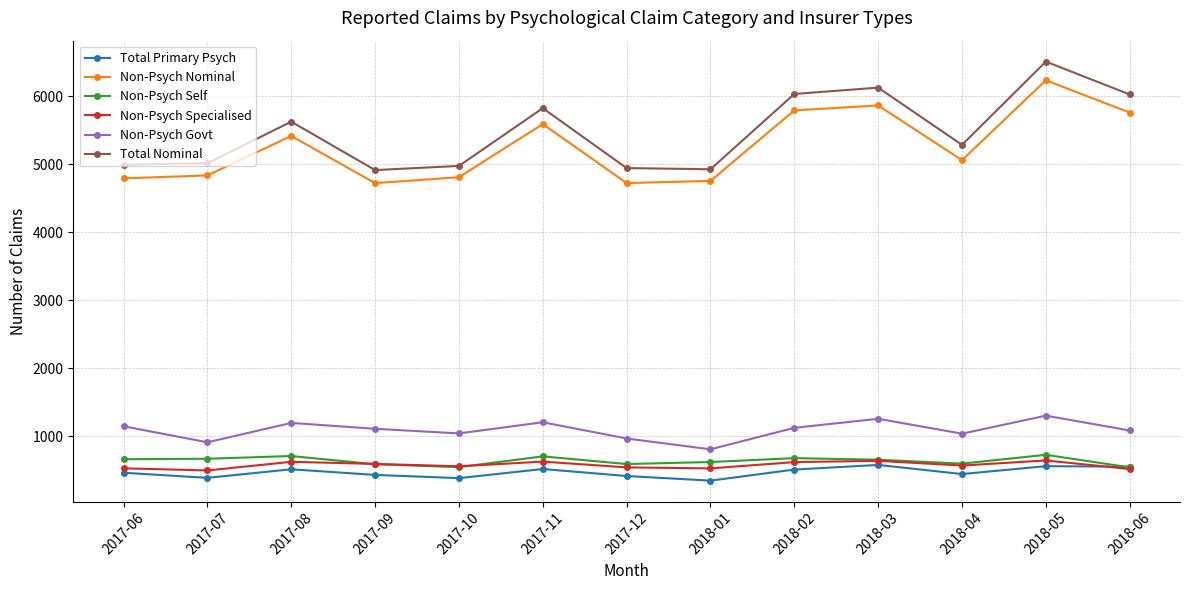

What is the total value across all series at 2018-01?

11977